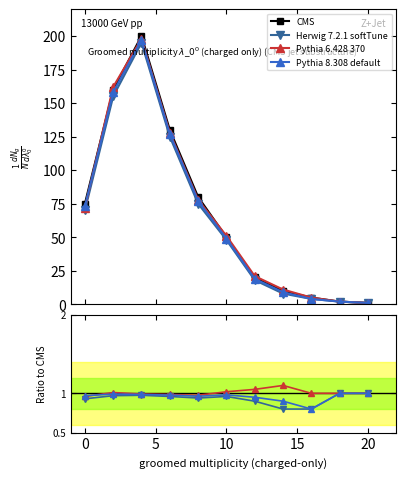

True or false: Pythia 6.428 370 and CMS cross at least once.

False